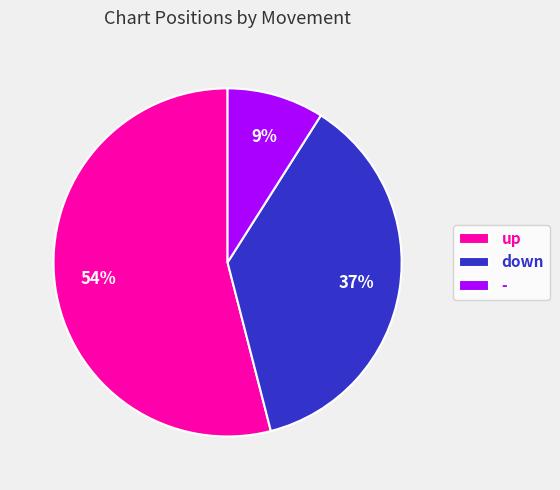

Combined, do up and - account for over 50%?

Yes